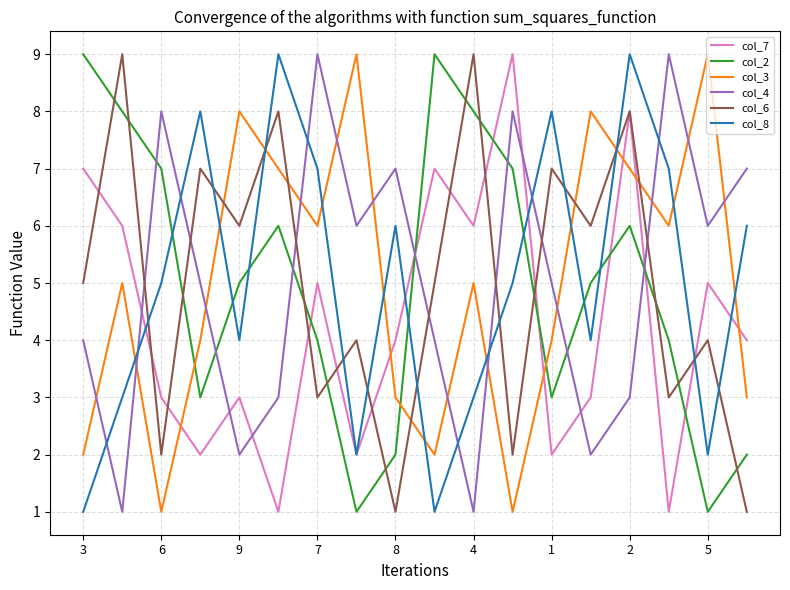

True or false: col_2 and col_6 cross at least once.

True